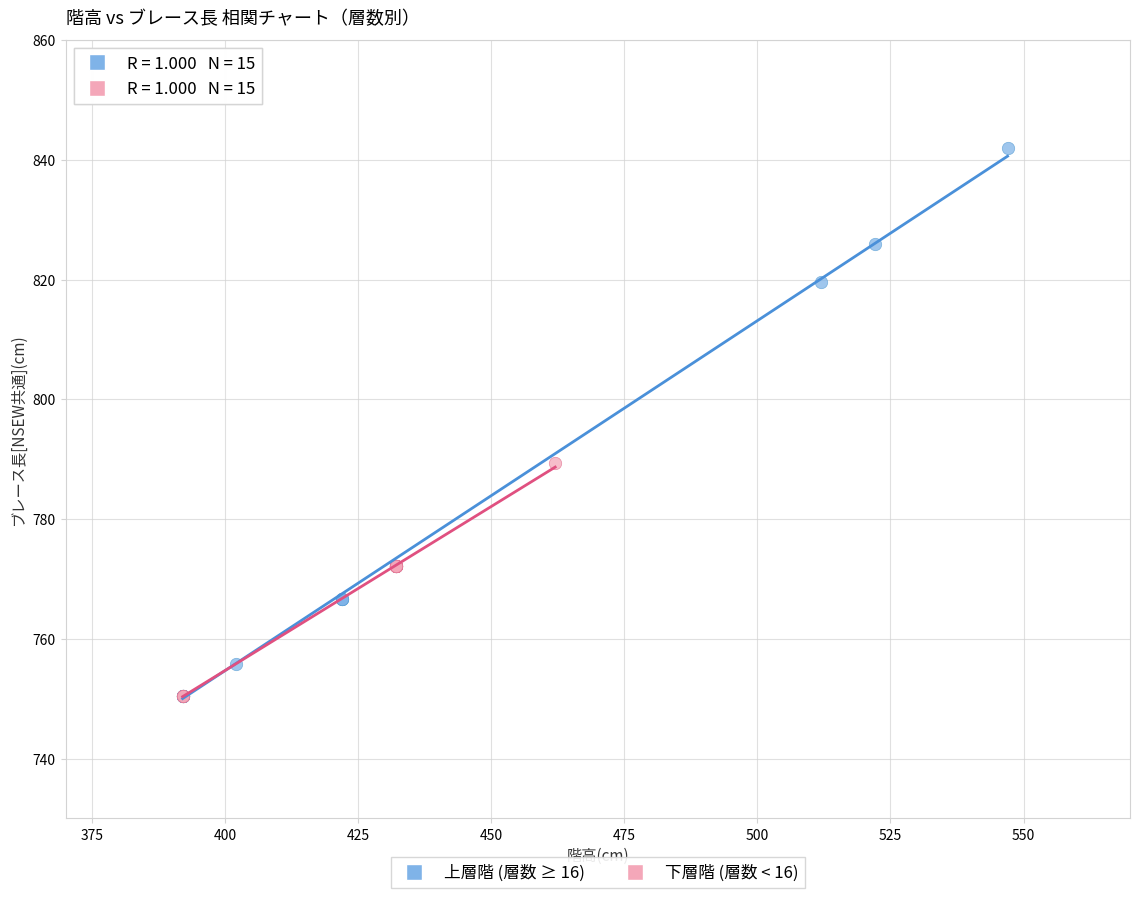

Which series has the widest spread of Y values?

上層階 (層数 ≥ 16)